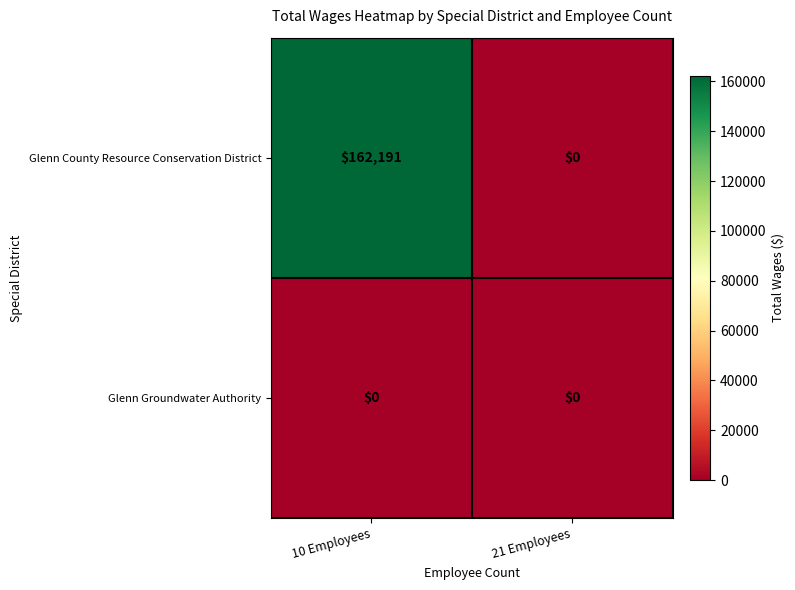

Rank the series by their maximum value, from highest to lowest.

Glenn County Resource Conservation District, Glenn Groundwater Authority